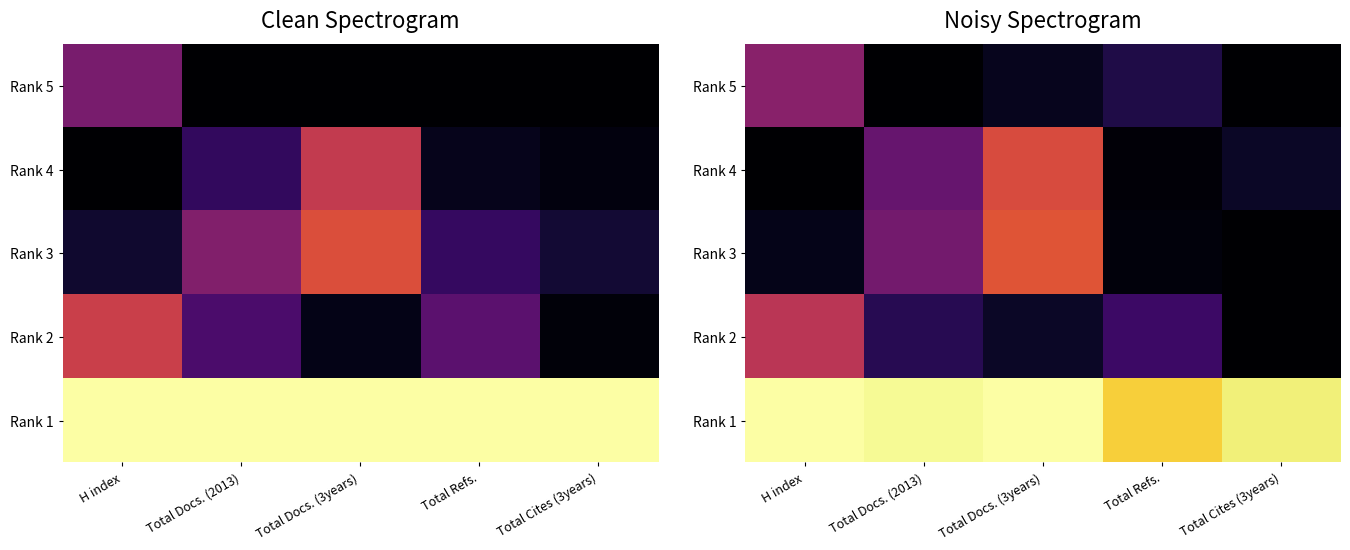

Which label corresponds to the smallest value in the chart?

Total Docs. (2013)